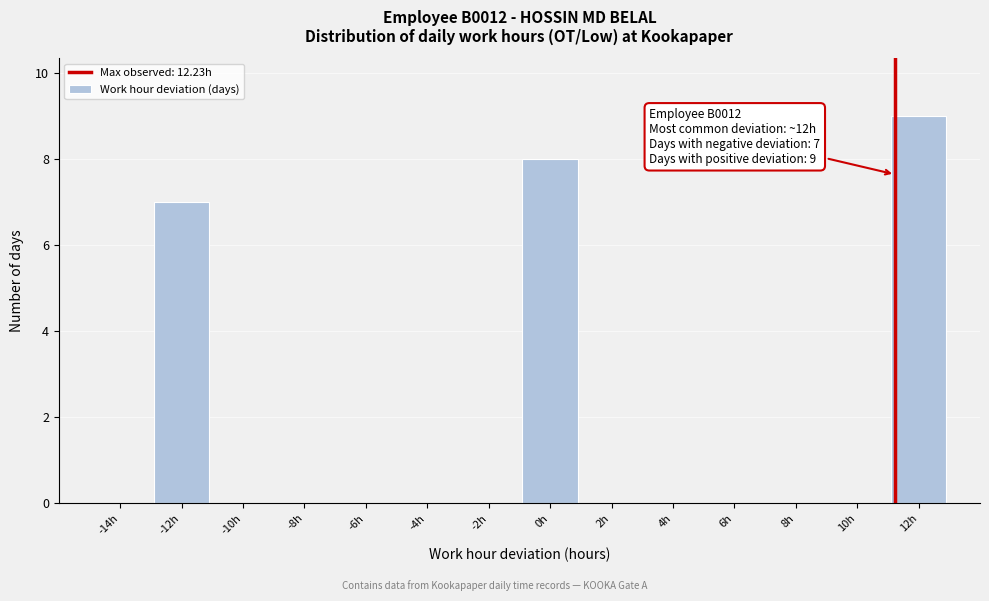

Reading left to right, transcribe all the data shown in this chart.

-14h=0	-12h=7	-10h=0	-8h=0	-6h=0	-4h=0	-2h=0	0h=8	2h=0	4h=0	6h=0	8h=0	10h=0	12h=9